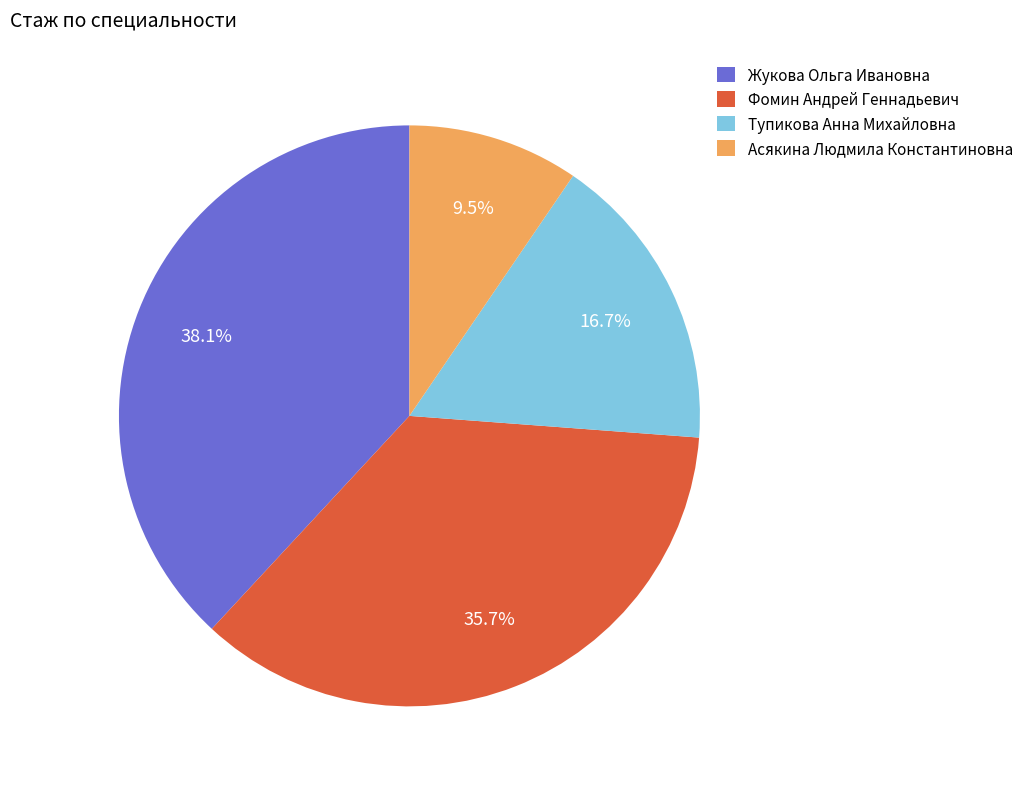

How many segments does this pie chart have?

4